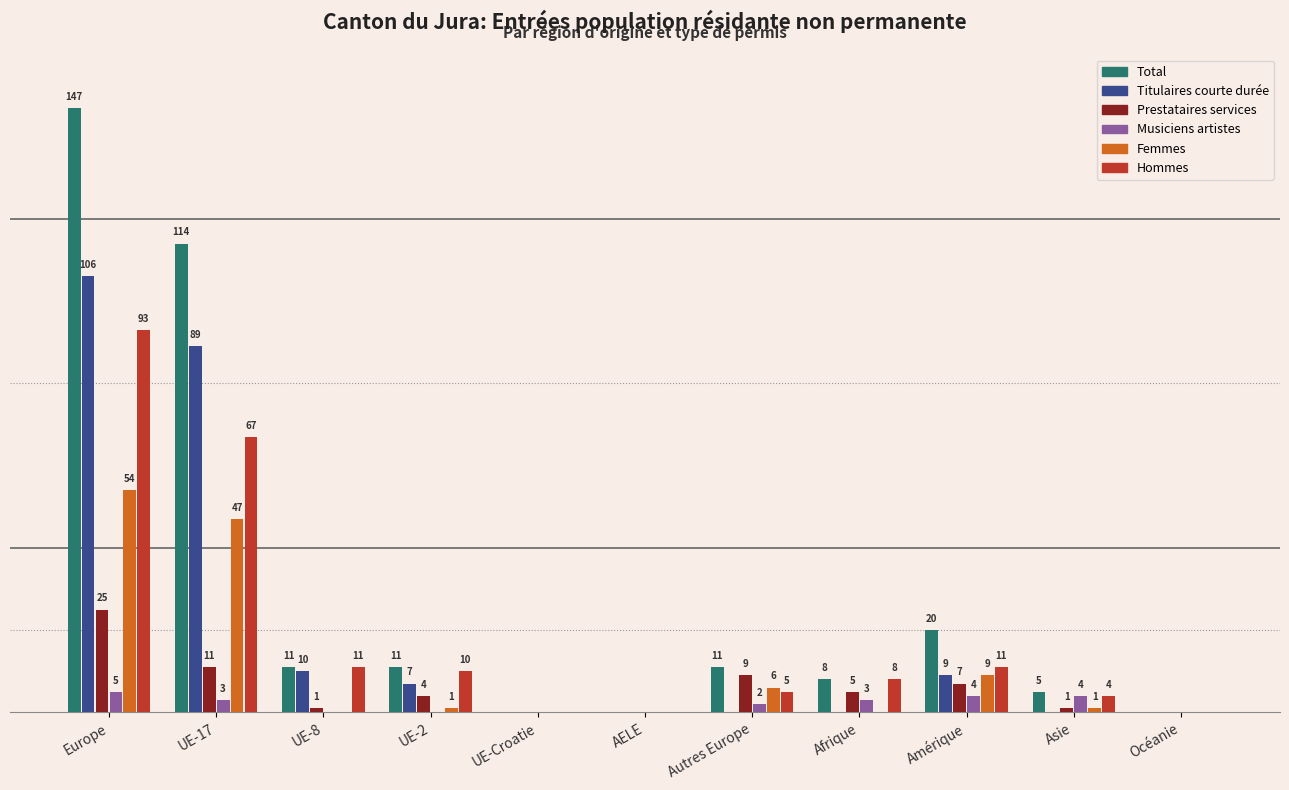

At which category does the chart reach its peak across all series?

Europe